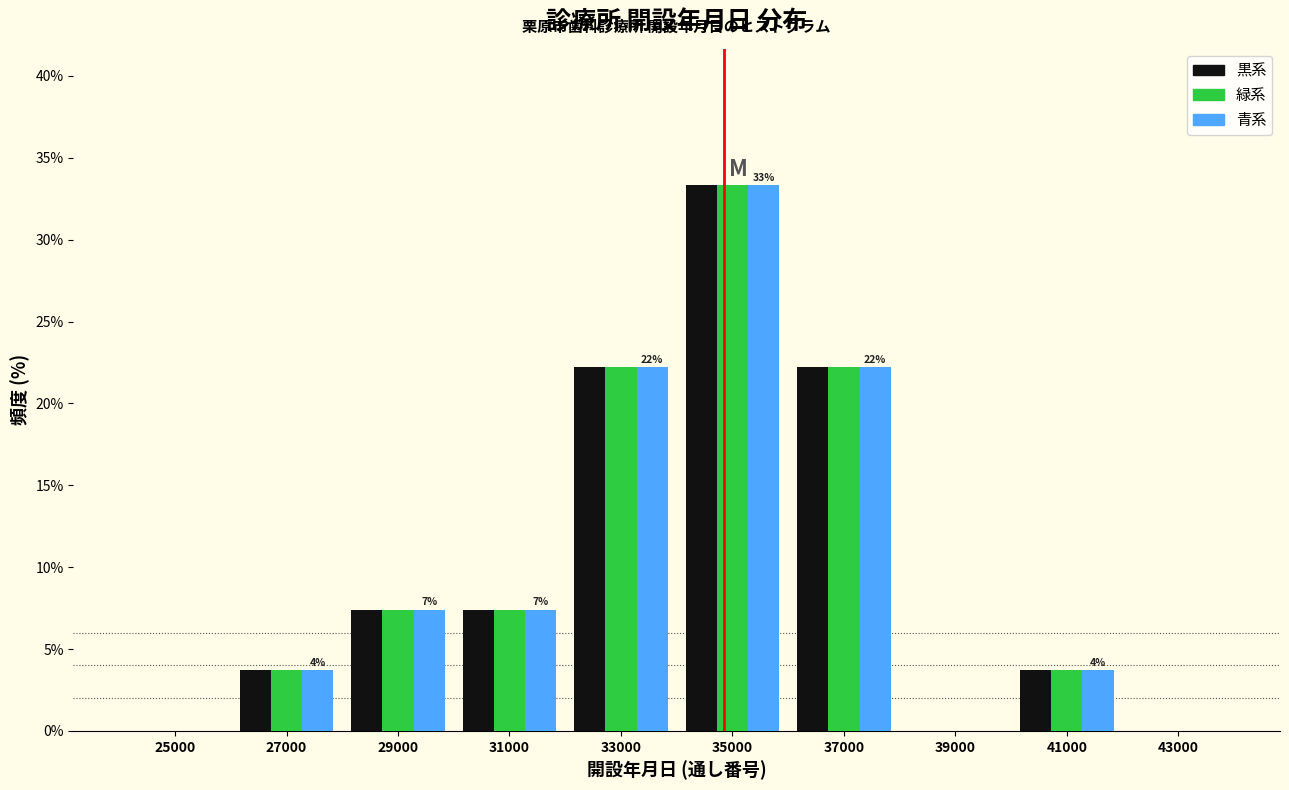

Reading right to left, list all the values displayed in this chart.

黒系: 43000=0.0	41000=3.7	39000=0.0	37000=22.2	35000=33.3	33000=22.2	31000=7.4	29000=7.4	27000=3.7	25000=0.0
緑系: 43000=0.0	41000=3.7	39000=0.0	37000=22.2	35000=33.3	33000=22.2	31000=7.4	29000=7.4	27000=3.7	25000=0.0
青系: 43000=0.0	41000=3.7	39000=0.0	37000=22.2	35000=33.3	33000=22.2	31000=7.4	29000=7.4	27000=3.7	25000=0.0